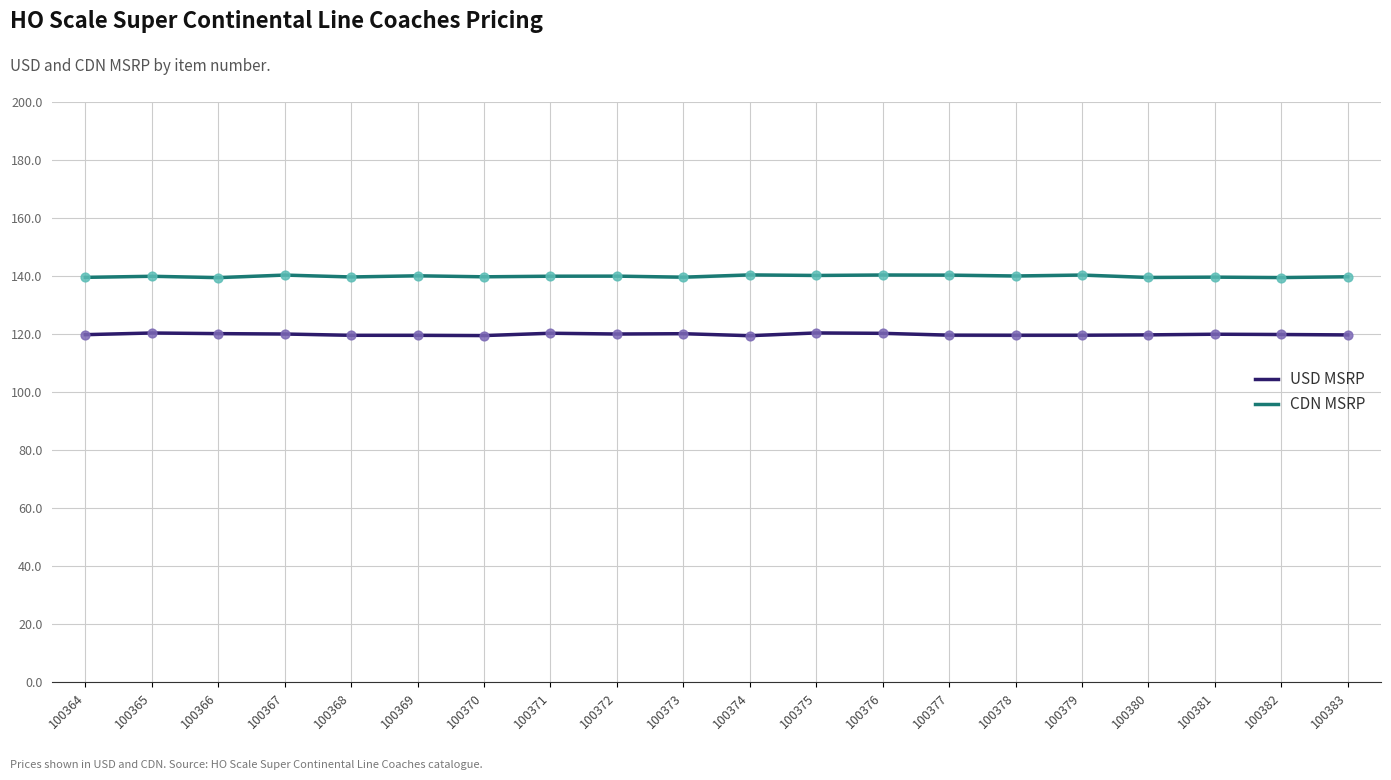

Which series contains the highest Y value?

CDN MSRP